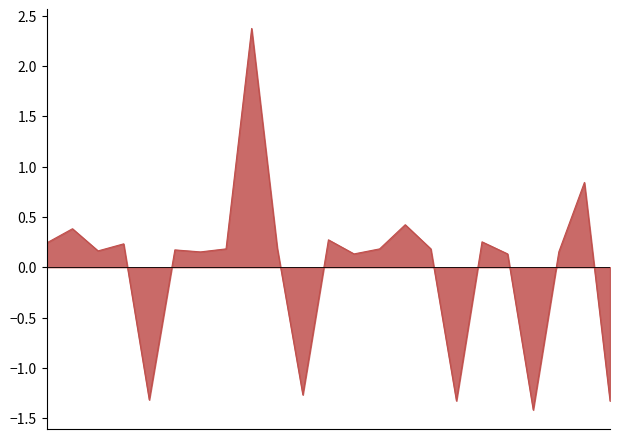

How many lines are shown in the chart?

1